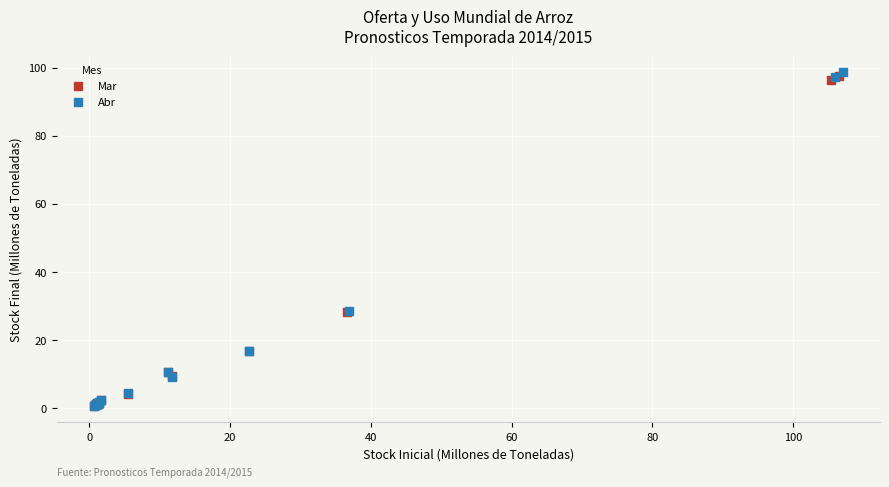

Which series has the widest spread of Y values?

Abr